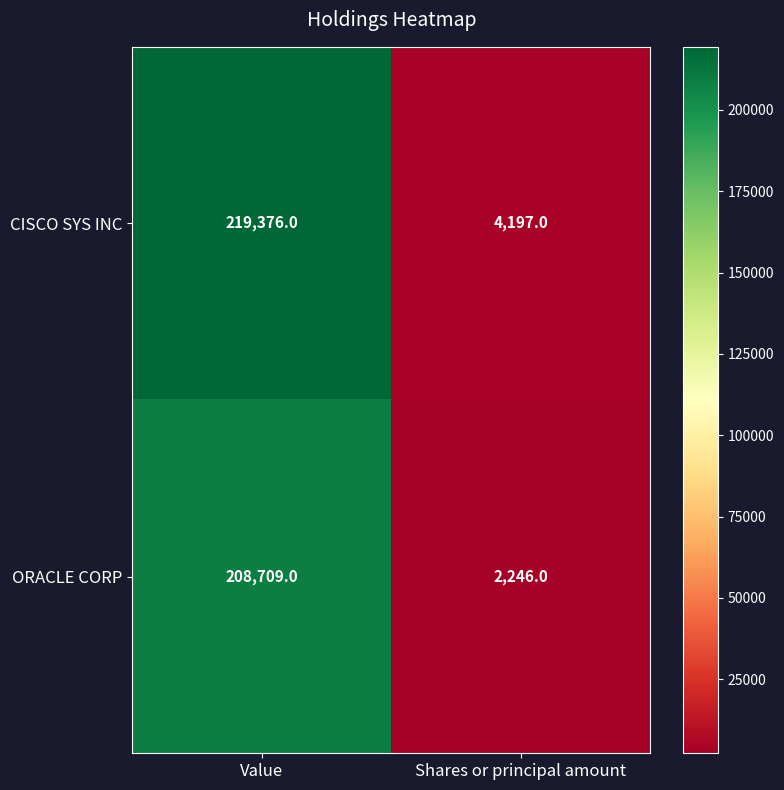

Between Value and Shares or principal amount, which series saw the biggest shift?

CISCO SYS INC